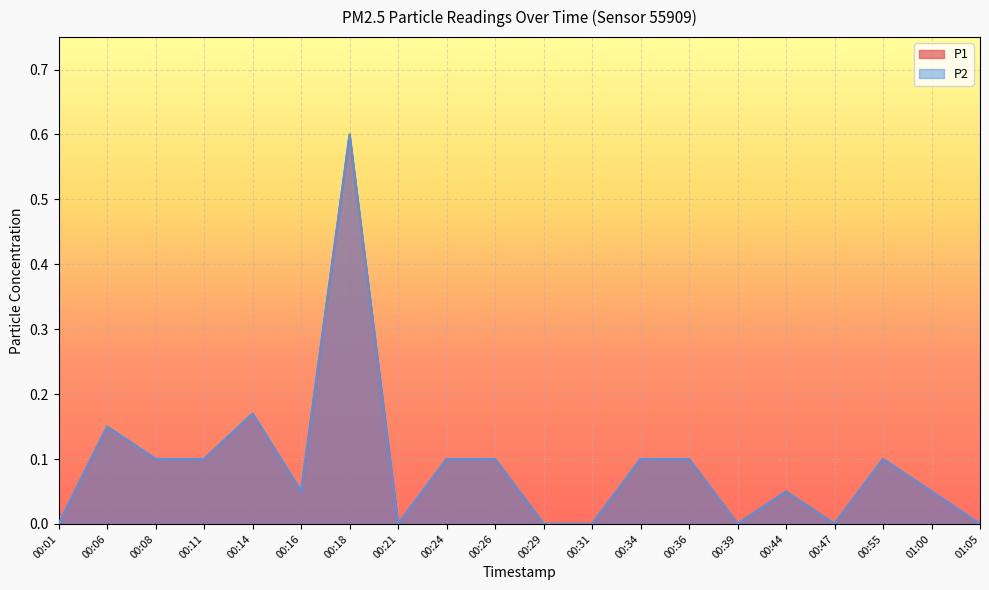

How many values in the P1 series exceed 0?

13